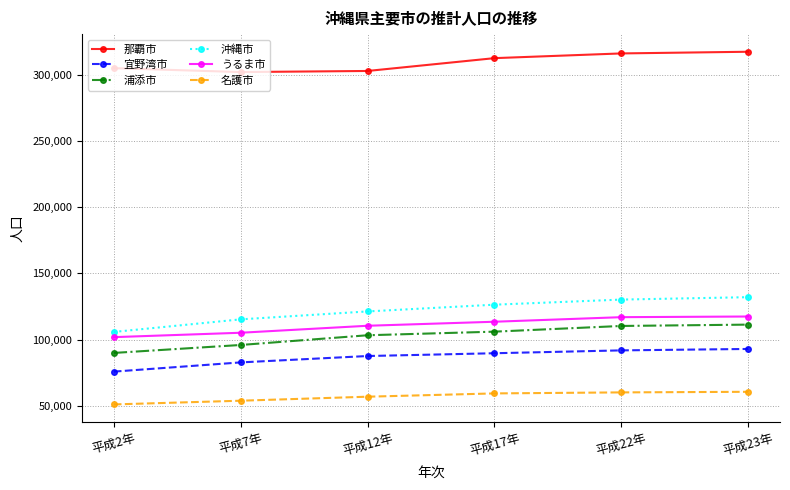

At how many categories does at least one series exceed 290497?

6